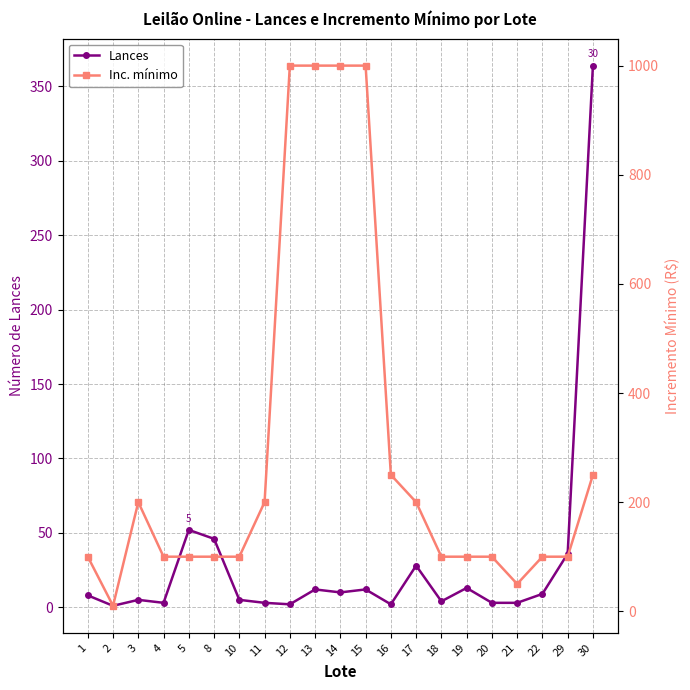

Where do Inc. mínimo and Lances first cross each other?

29 and 30